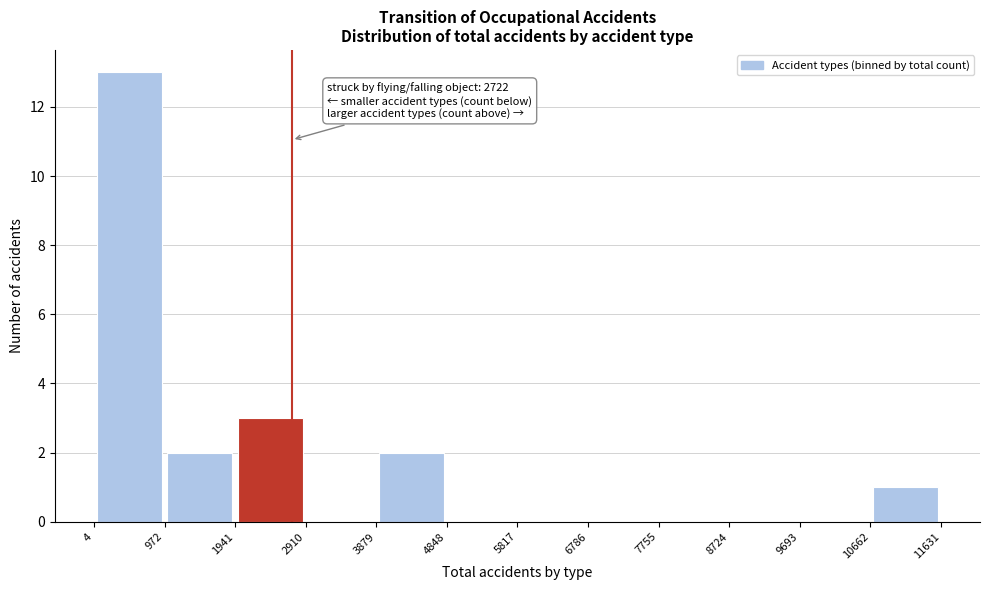

Over which range of the x-axis is the bar tallest?

4 to 972